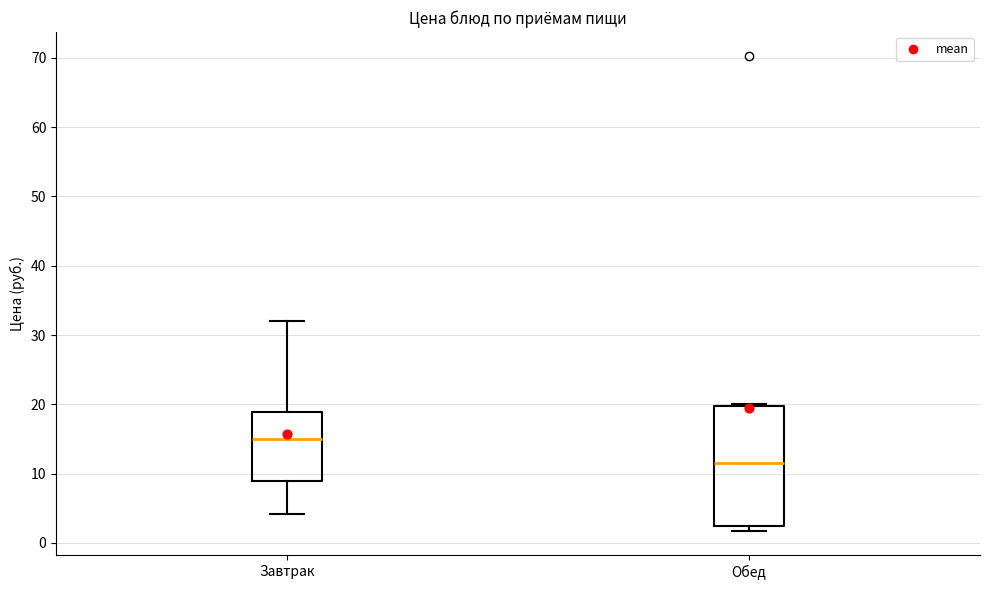

Where does the upper whisker of the box for Завтрак end on the y-axis? The values are not printed on the chart, so give them approximately, as read against the axis.

32